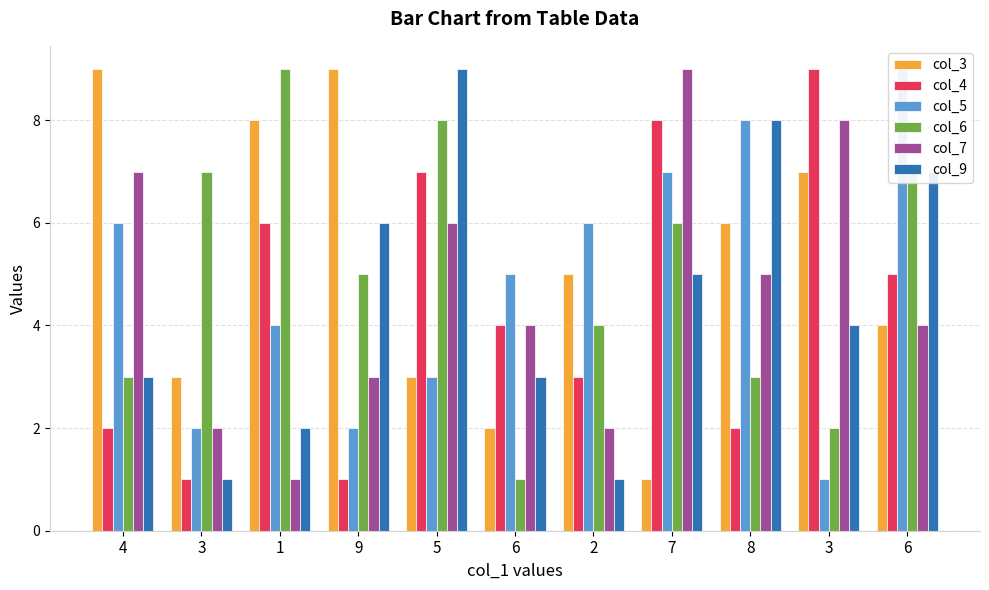

At how many categories does at least one series exceed 3?

11